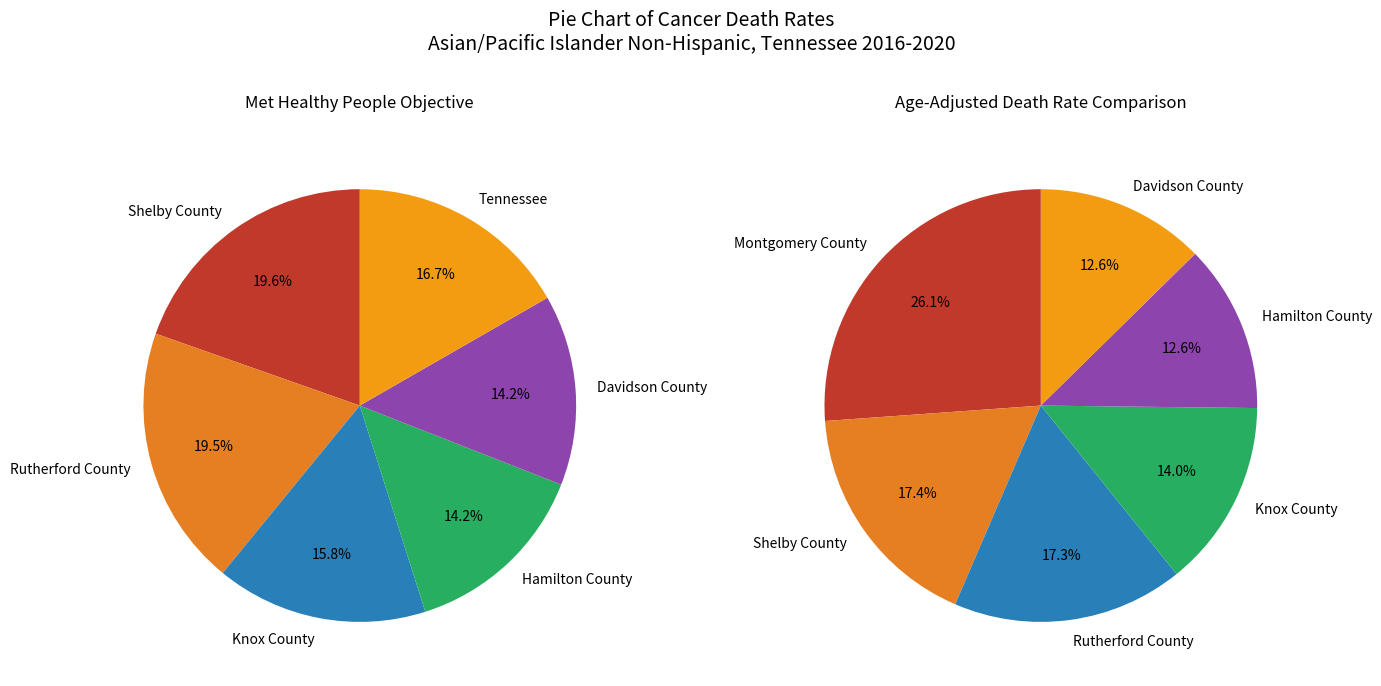

Do Davidson County and Rutherford County together represent more than half of the pie?

No